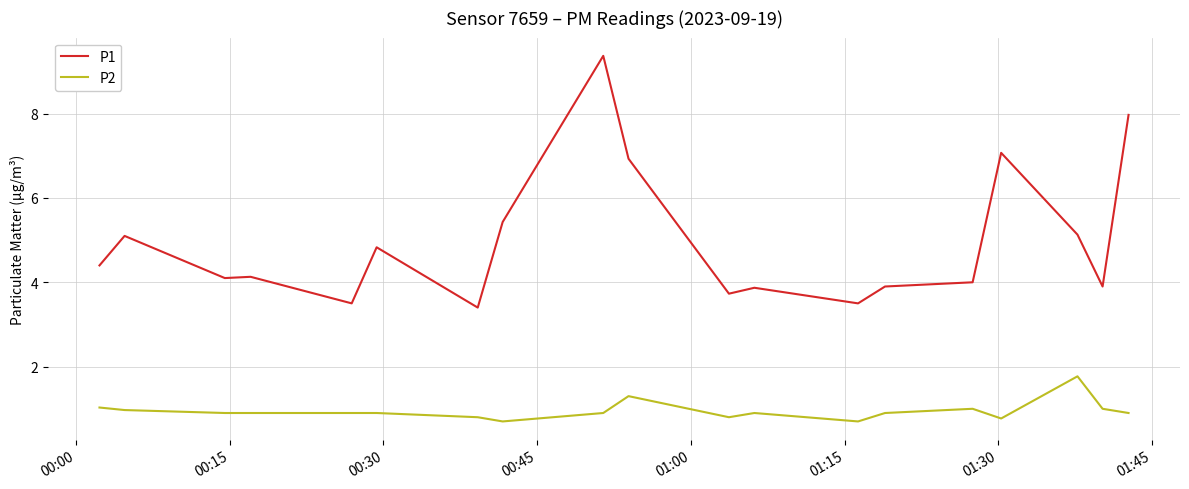

What is the sum of all P2 values?

18.0